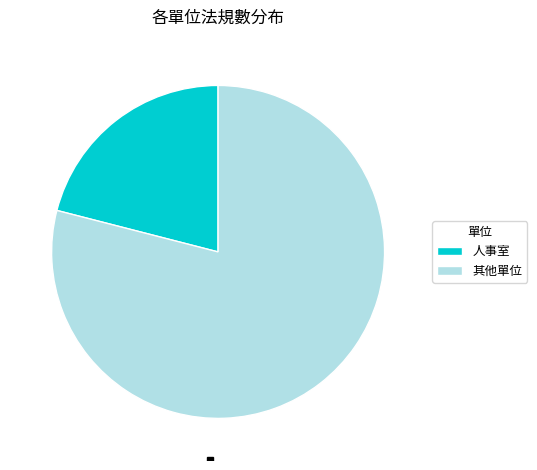

The 人事室 slice represents 21% of the pie. True or false?

True